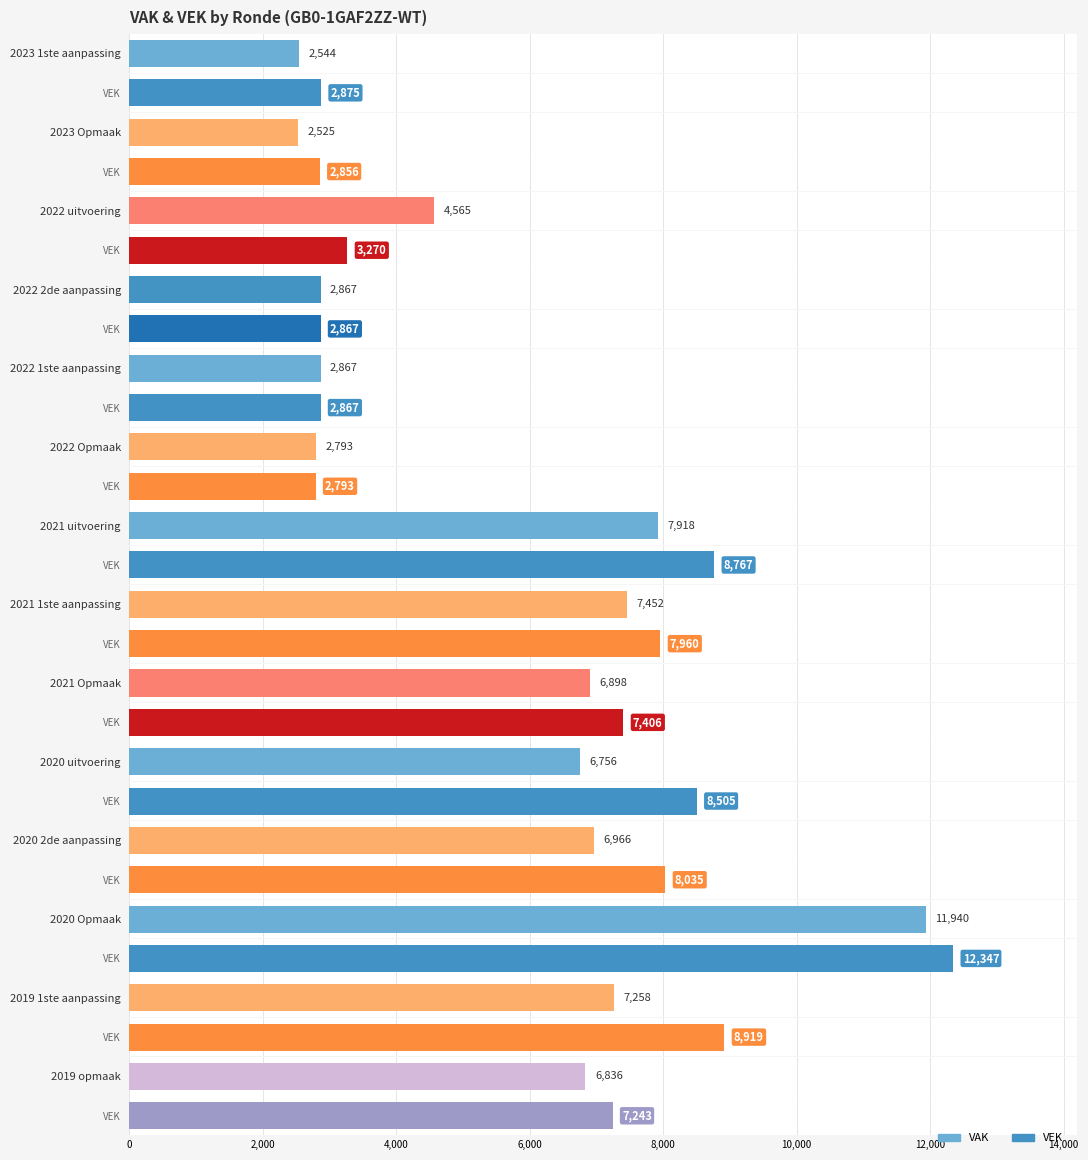

What is the difference between the maximum and minimum values in the VEK series?

9554